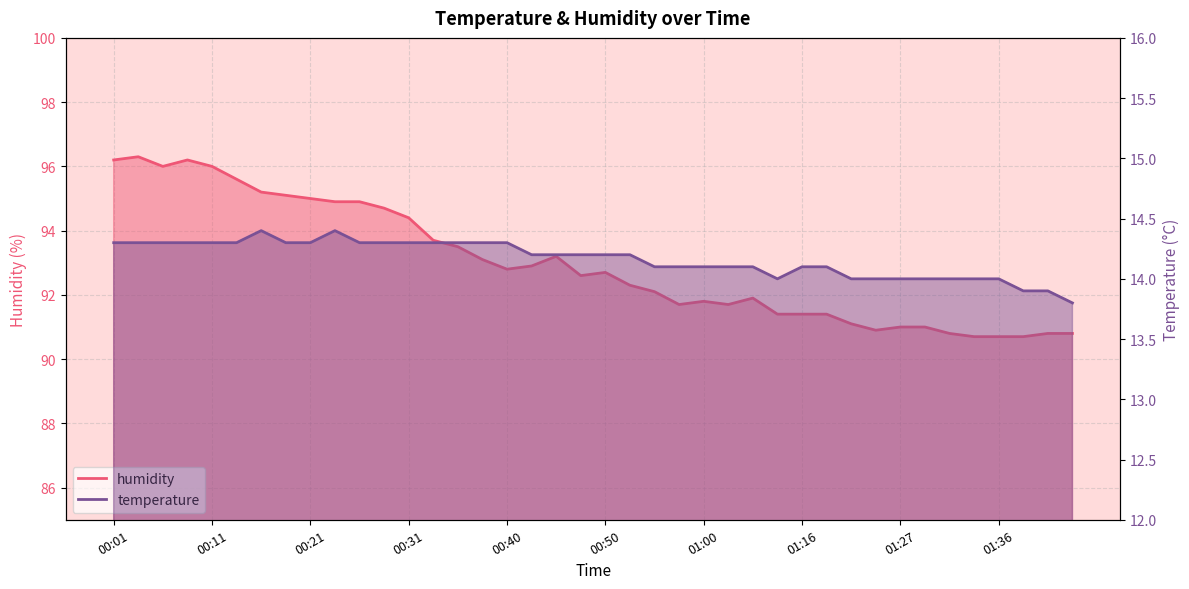

What is the label of the 35th point from the right?

00:14